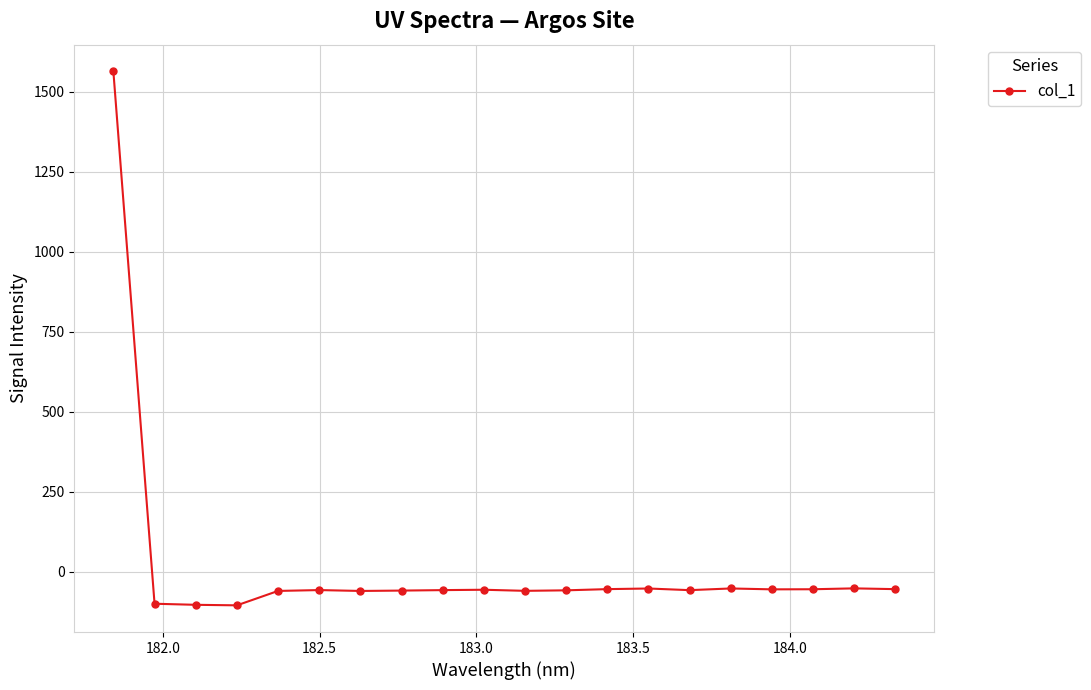

What is the value of the 2nd point from the left?

-99.7